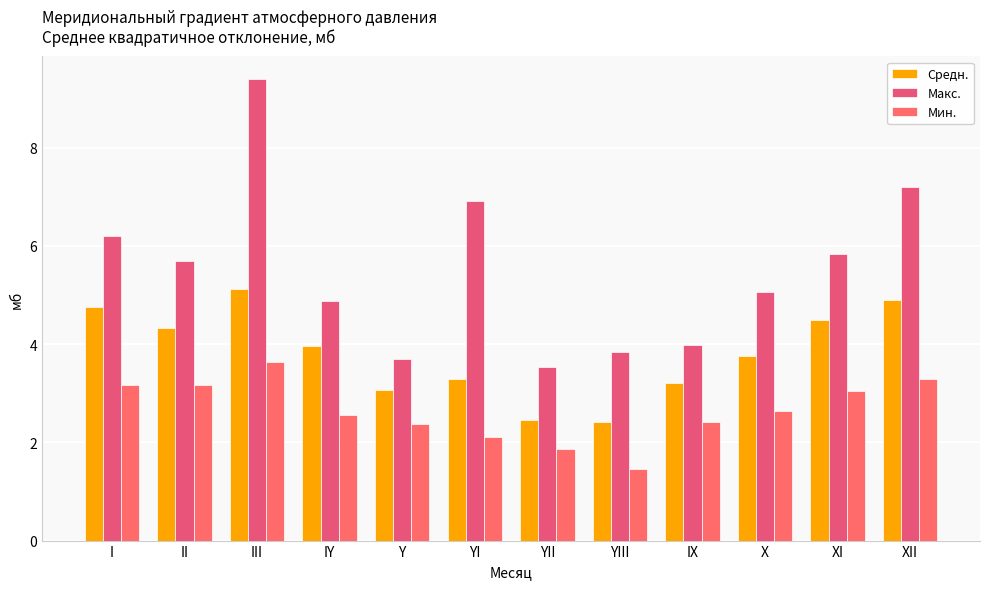

What is the average value of the Макс. series?

5.5